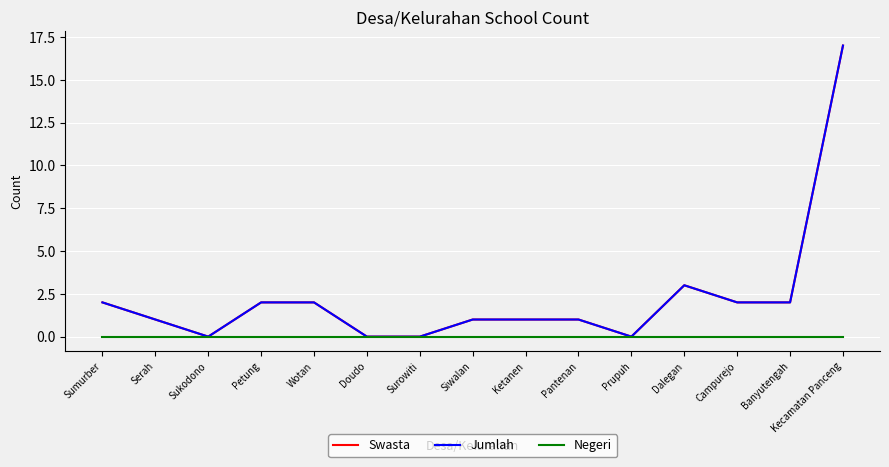

Is this an area chart (filled region under the line)?

No